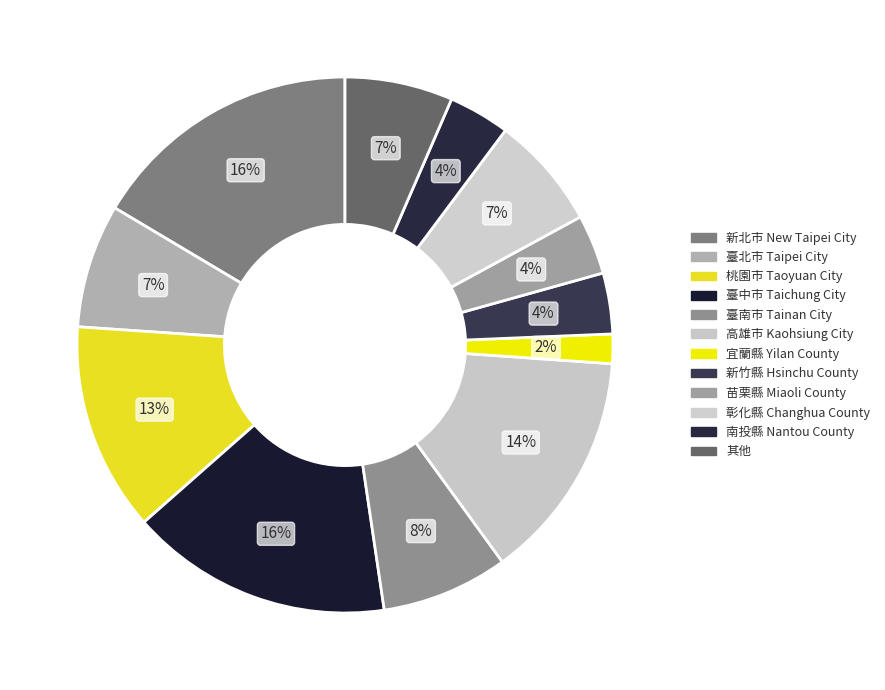

Count the number of slices in the pie.

12